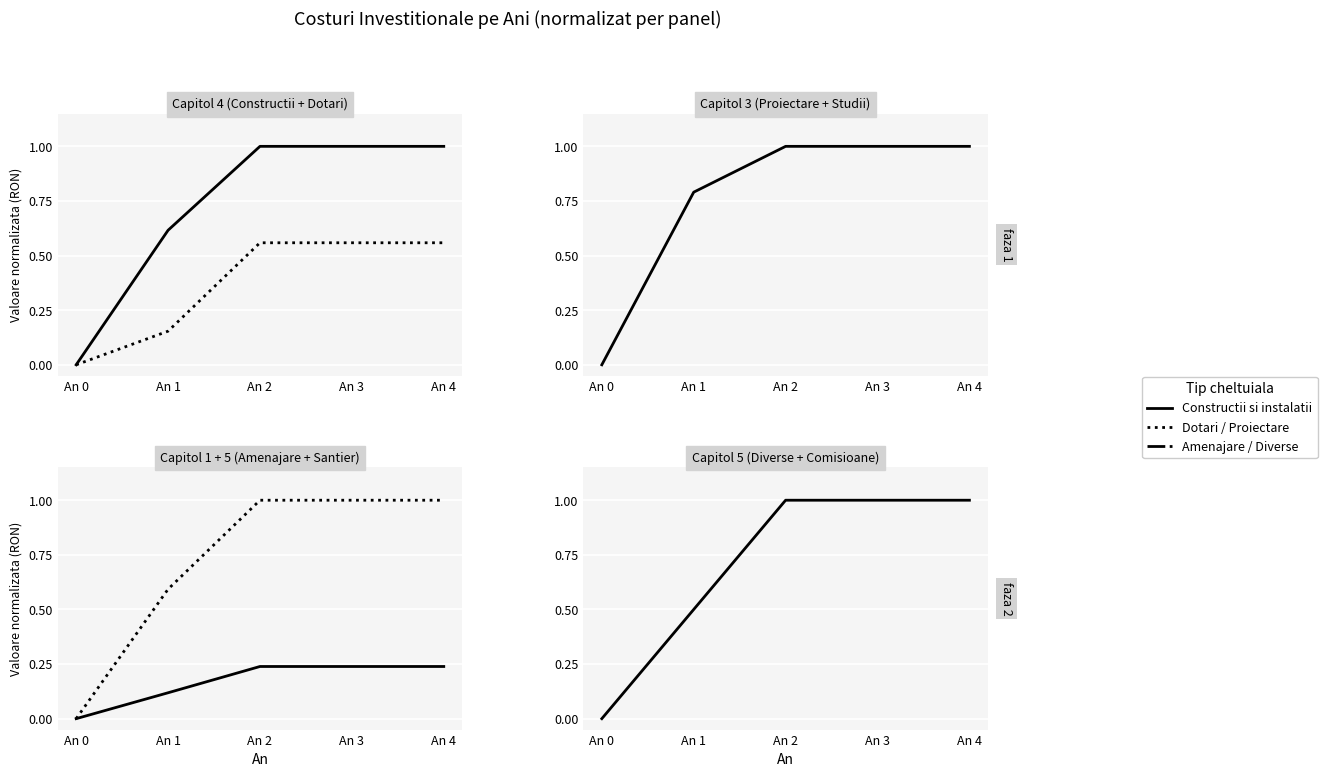

What is the sum of the Constructii si instalatii values at An 4 and An 0?

1.0